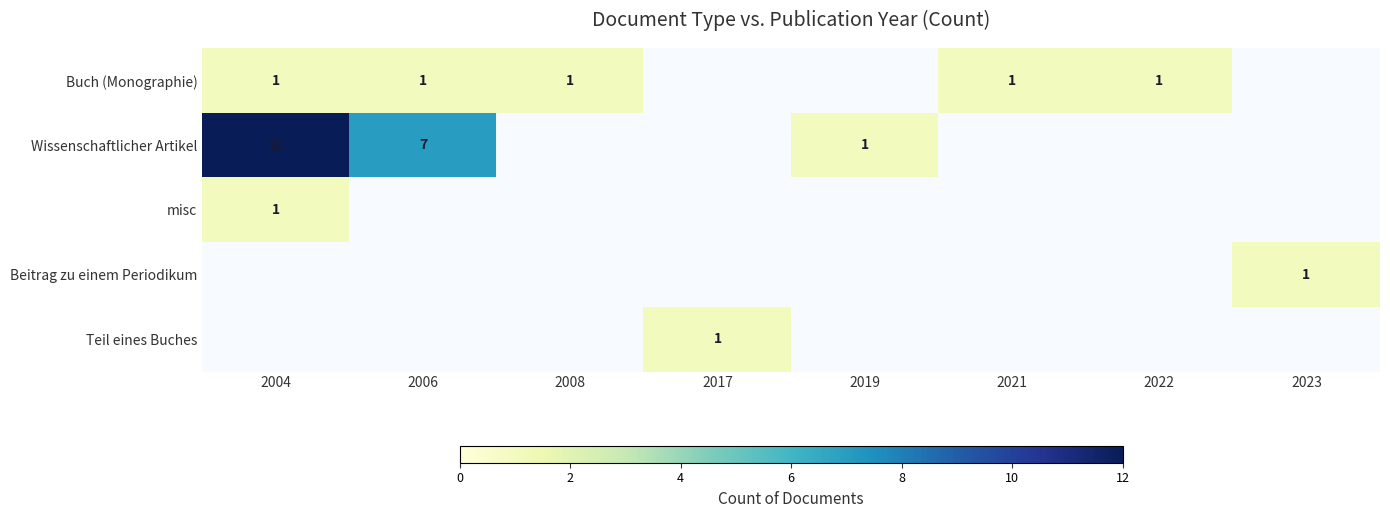

At which label does Buch (Monographie) reach its peak?

2004